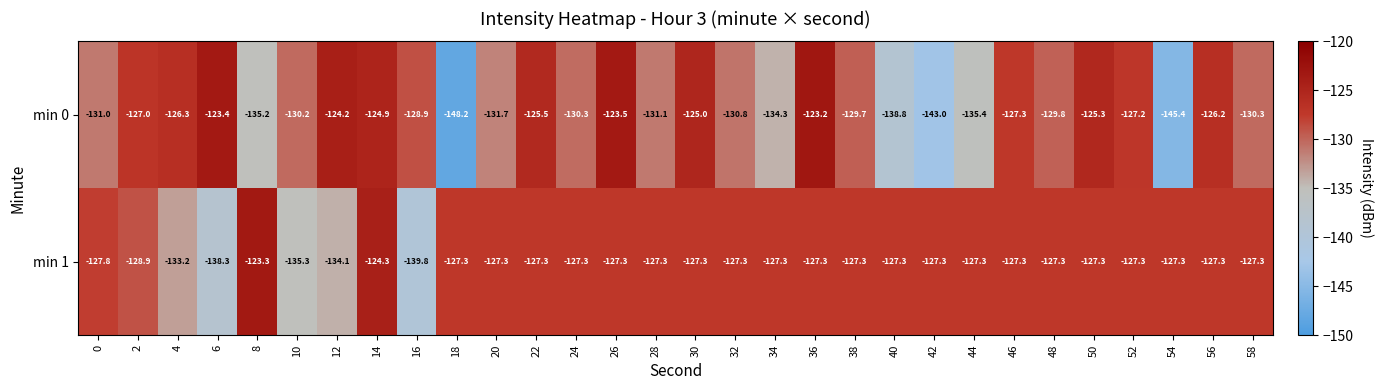

What is the difference between the maximum and second lowest values in the min 1 series?

15.0